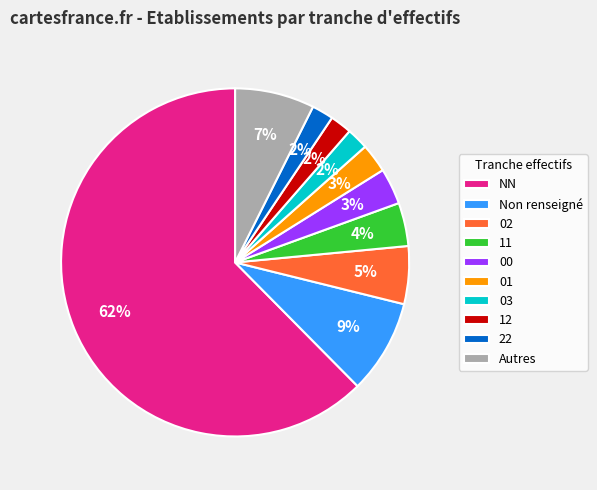

Count the number of slices in the pie.

10